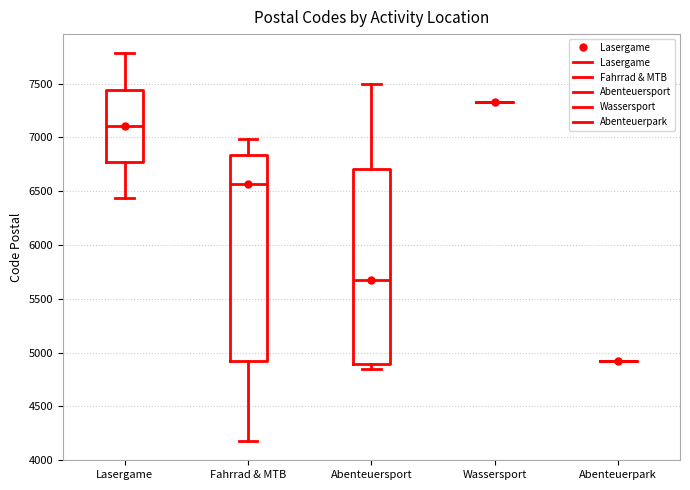

Reading left to right, transcribe this box plot: for each box, give where its median line is, the range the box spans, and where its two whiskers end, as read against the y-axis. The values are not printed on the chart, so give them approximately, as read against the axis.

Lasergame: median 7100, box 6800 to 7450, whiskers 6450 to 7800
Fahrrad & MTB: median 6550, box 4950 to 6850, whiskers 4200 to 7000
Abenteuersport: median 5700, box 4900 to 6700, whiskers 4850 to 7500
Wassersport: box collapsed to a line at 7350, whiskers 7350 to 7350
Abenteuerpark: box collapsed to a line at 4900, whiskers 4900 to 4900